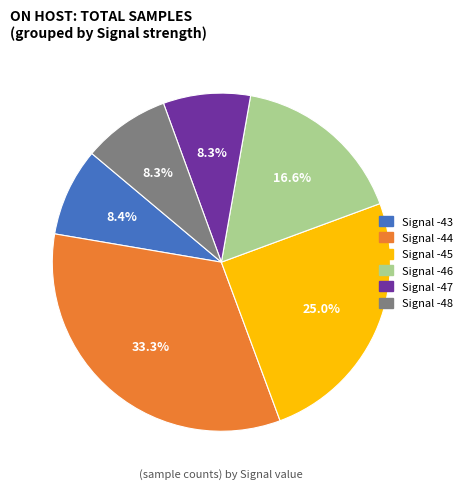

Which slice is the largest?

Signal -44